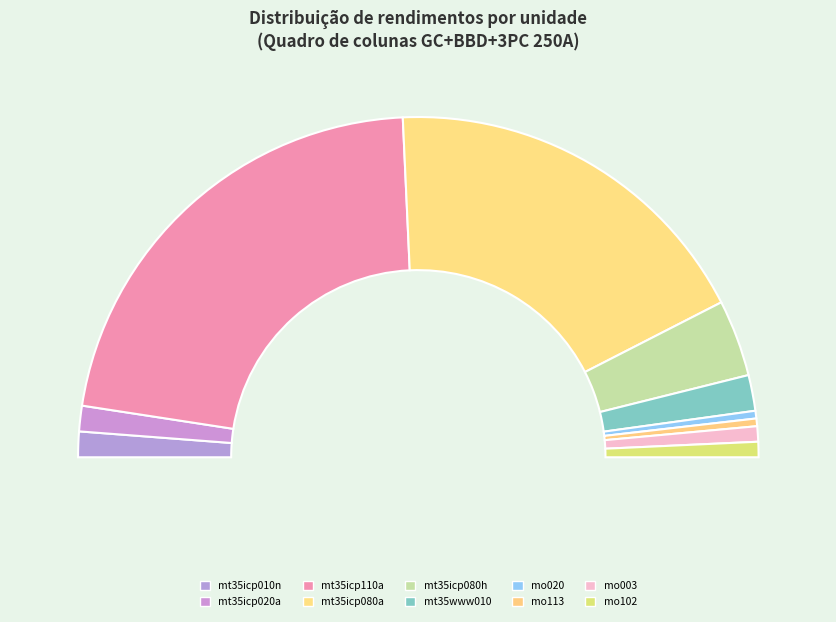

Does mt35icp110a account for over 50% of the chart?

No